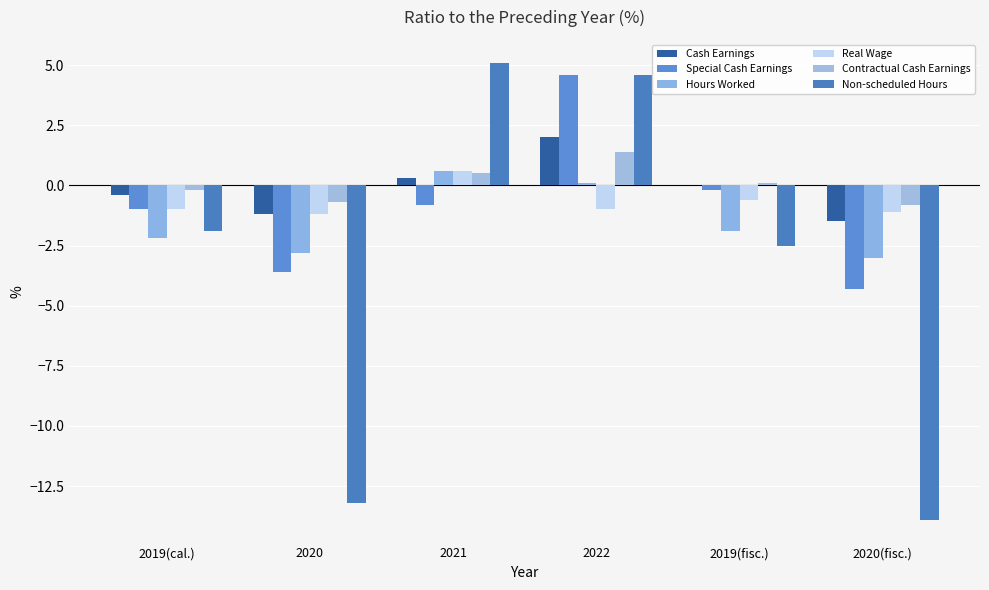

At which category is the sum across all series the highest?

2022